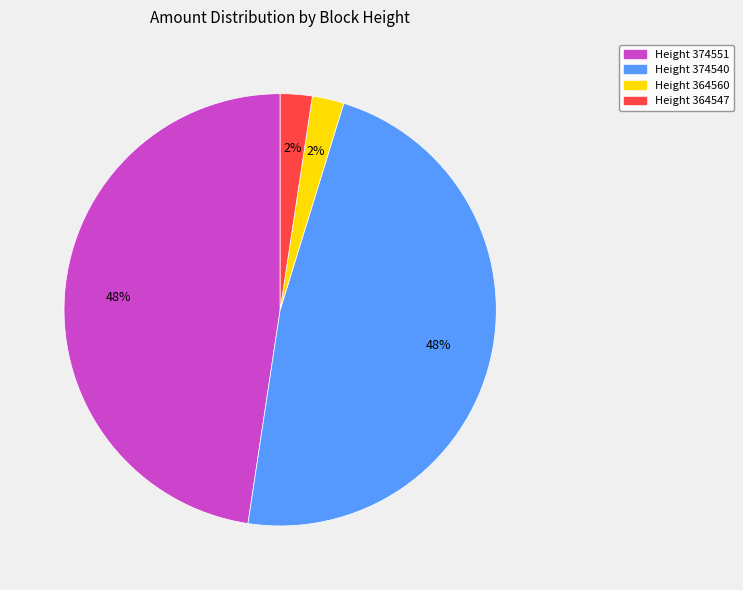

Is there a majority slice in this chart?

No